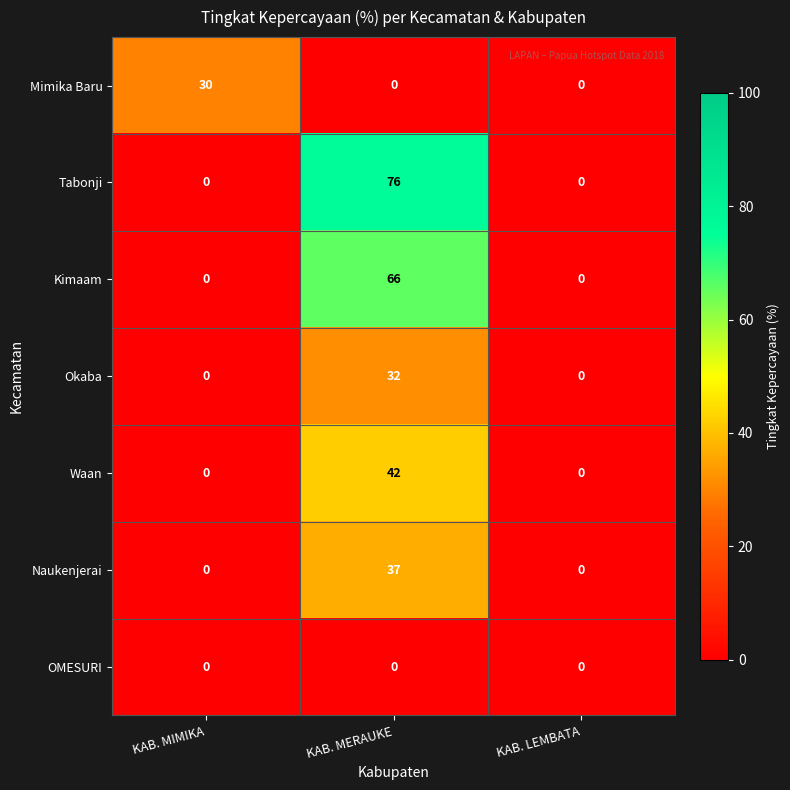

At which category does the chart reach its peak across all series?

KAB. MERAUKE